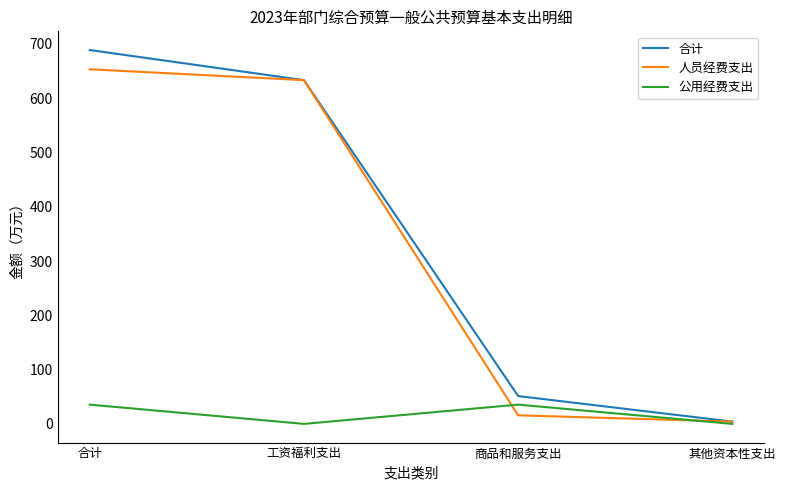

Which category has the highest value in the 人员经费支出 series?

合计